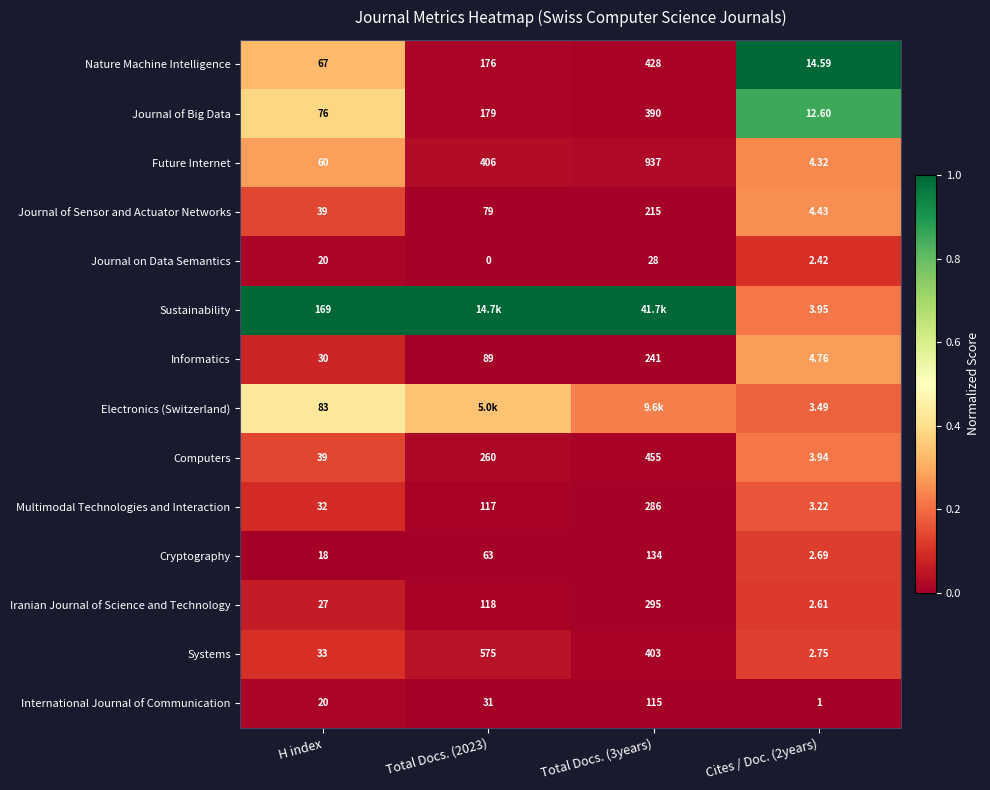

At which label is Journal on Data Semantics closest to 14?

H index